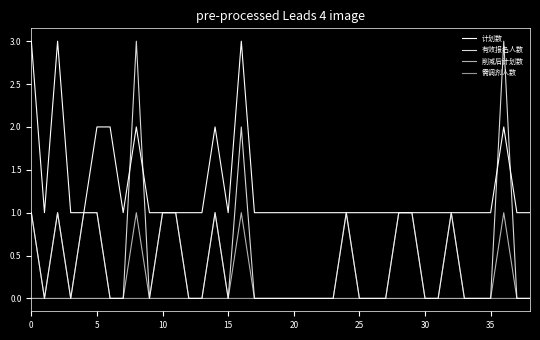

In 削减后计划数, how many points are higher than both neighbors (excluding endpoints)?

3